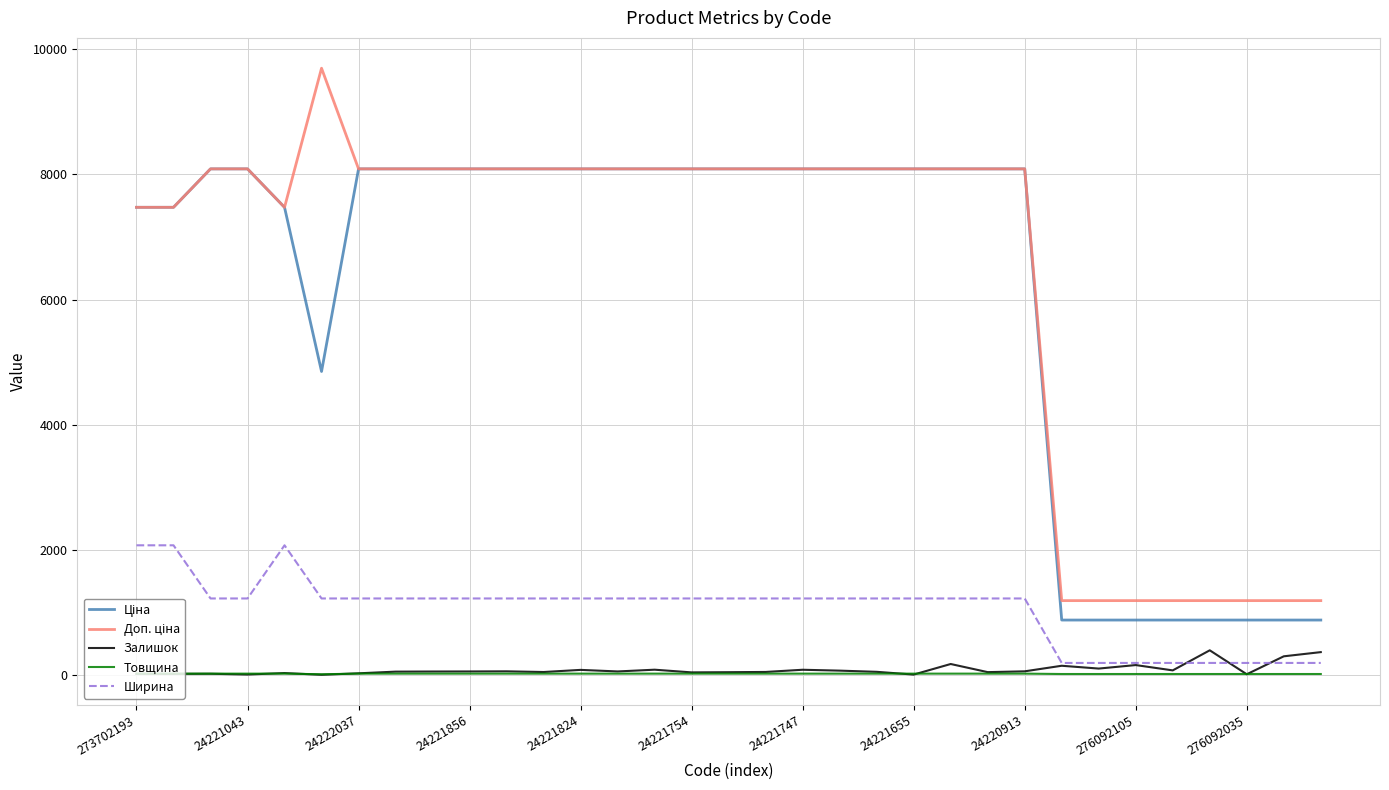

What is the maximum value for Ширина?

2070.0